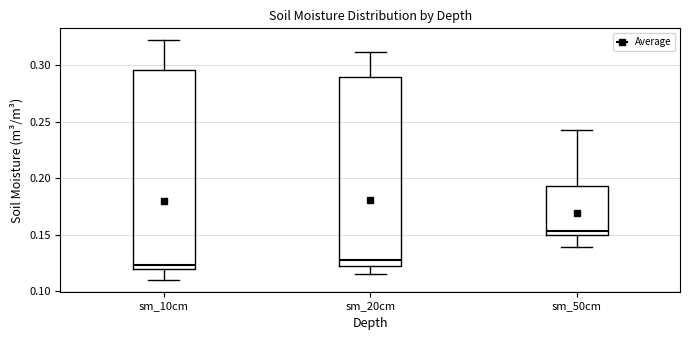

Reading left to right, read every box against the y-axis: the position of its median line, the range the box covers, and the ends of its whiskers. The values are not printed on the chart, so give them approximately, as read against the axis.

sm_10cm: median 0.125, box 0.120 to 0.295, whiskers 0.110 to 0.320
sm_20cm: median 0.130, box 0.120 to 0.290, whiskers 0.115 to 0.310
sm_50cm: median 0.155, box 0.150 to 0.195, whiskers 0.140 to 0.245